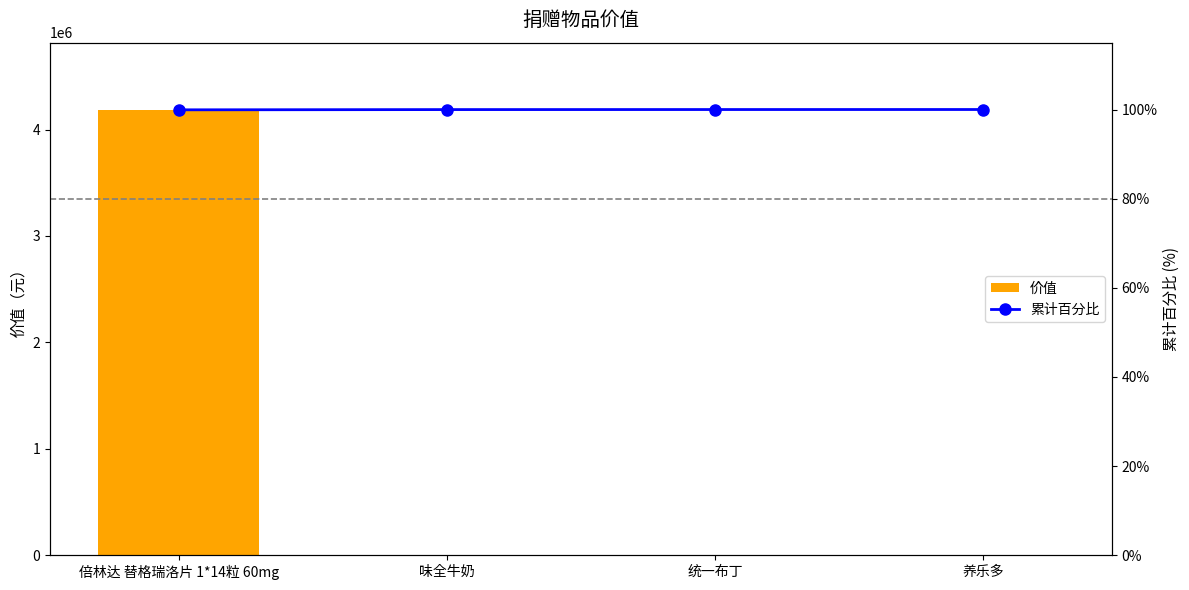

Reading right to left, list all the values displayed in this chart.

价值: 206.0	495.0	2265.6	4188300.0
累计百分比: 100.0	100.0	100.0	99.9